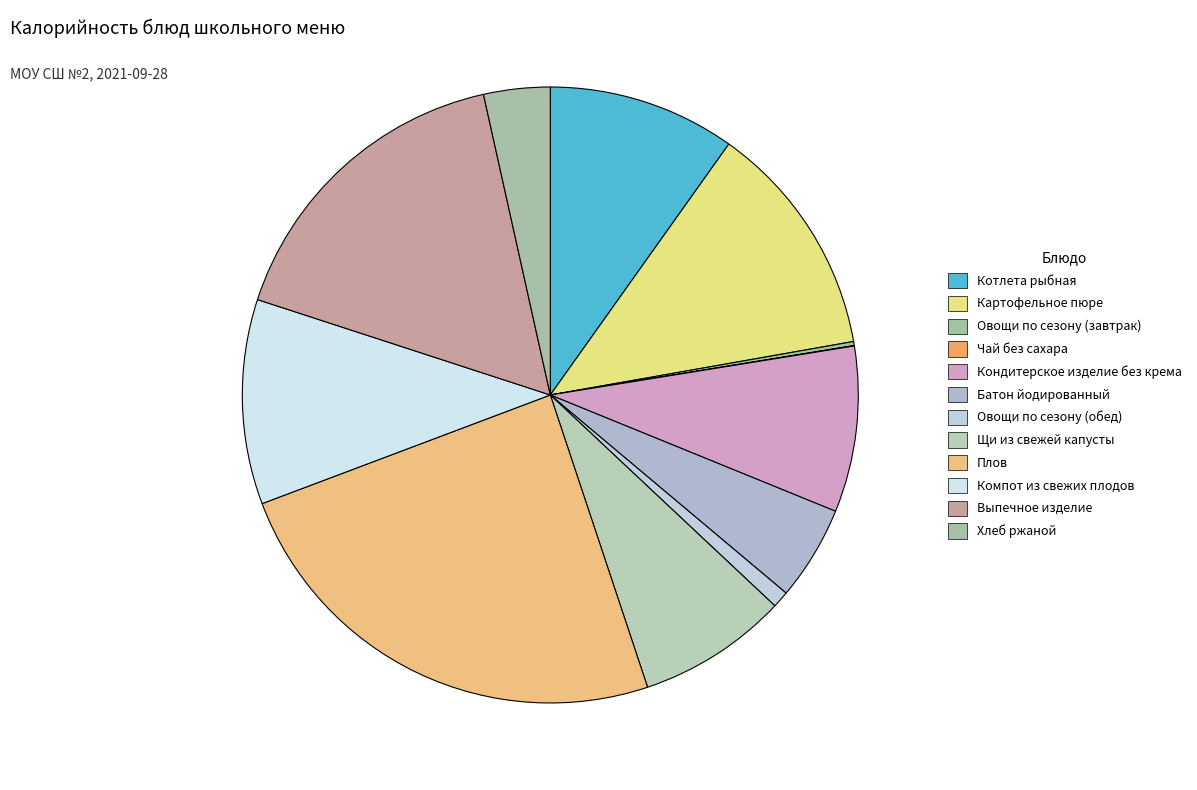

Between Котлета рыбная and Кондитерское изделие без крема, which is larger?

Котлета рыбная